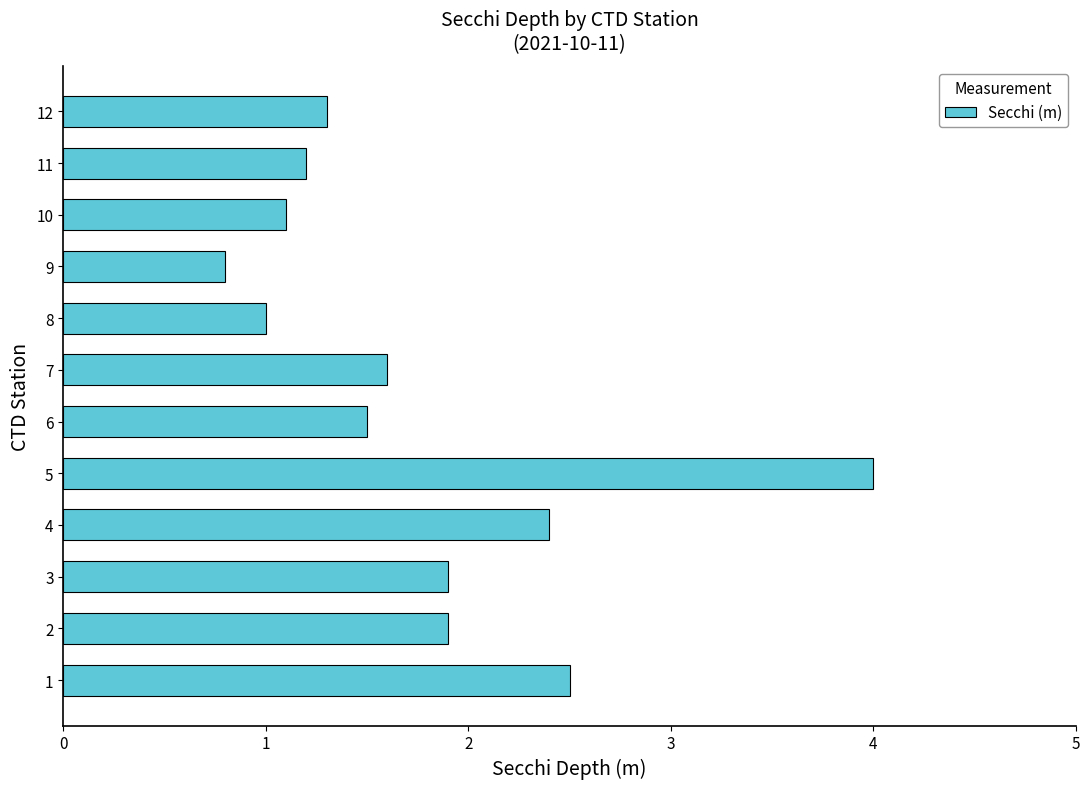

What is the minimum value shown in the chart?

0.8